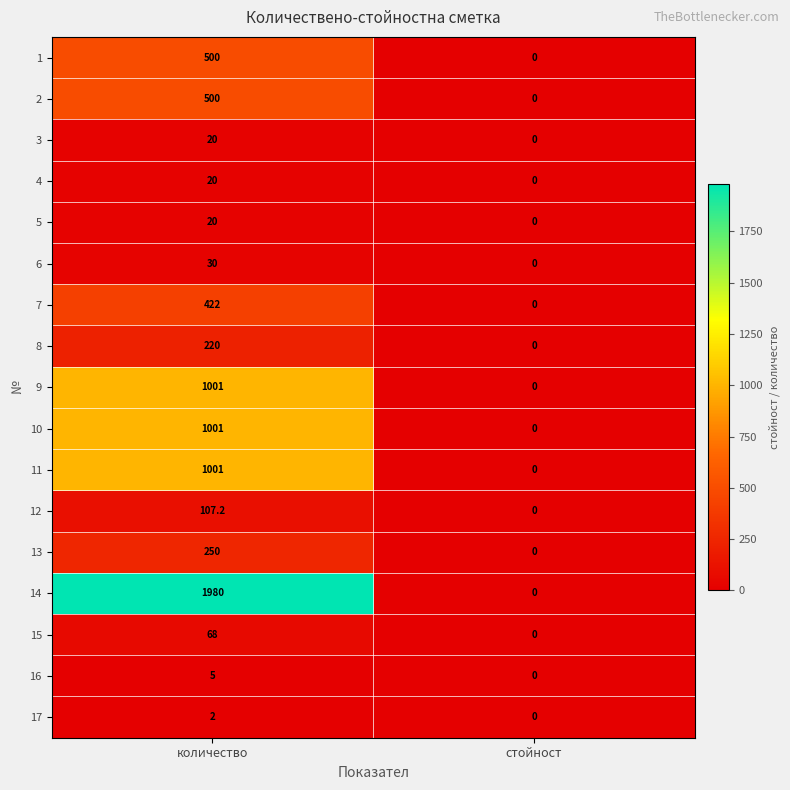

The value of 17 at количество is 2.7. True or false?

False